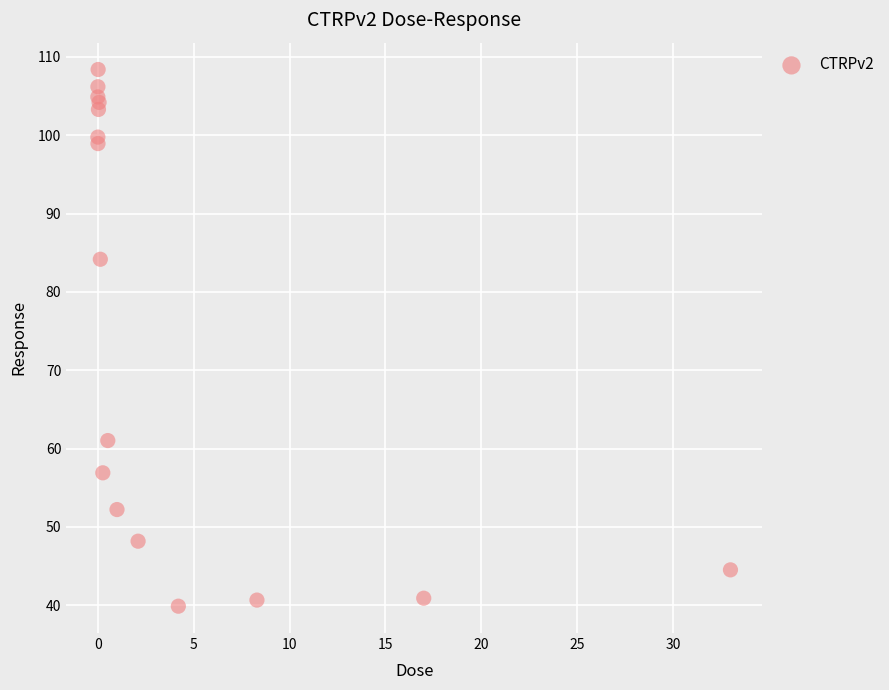

What Y value in the scatter plot is closest to 74?

84.2